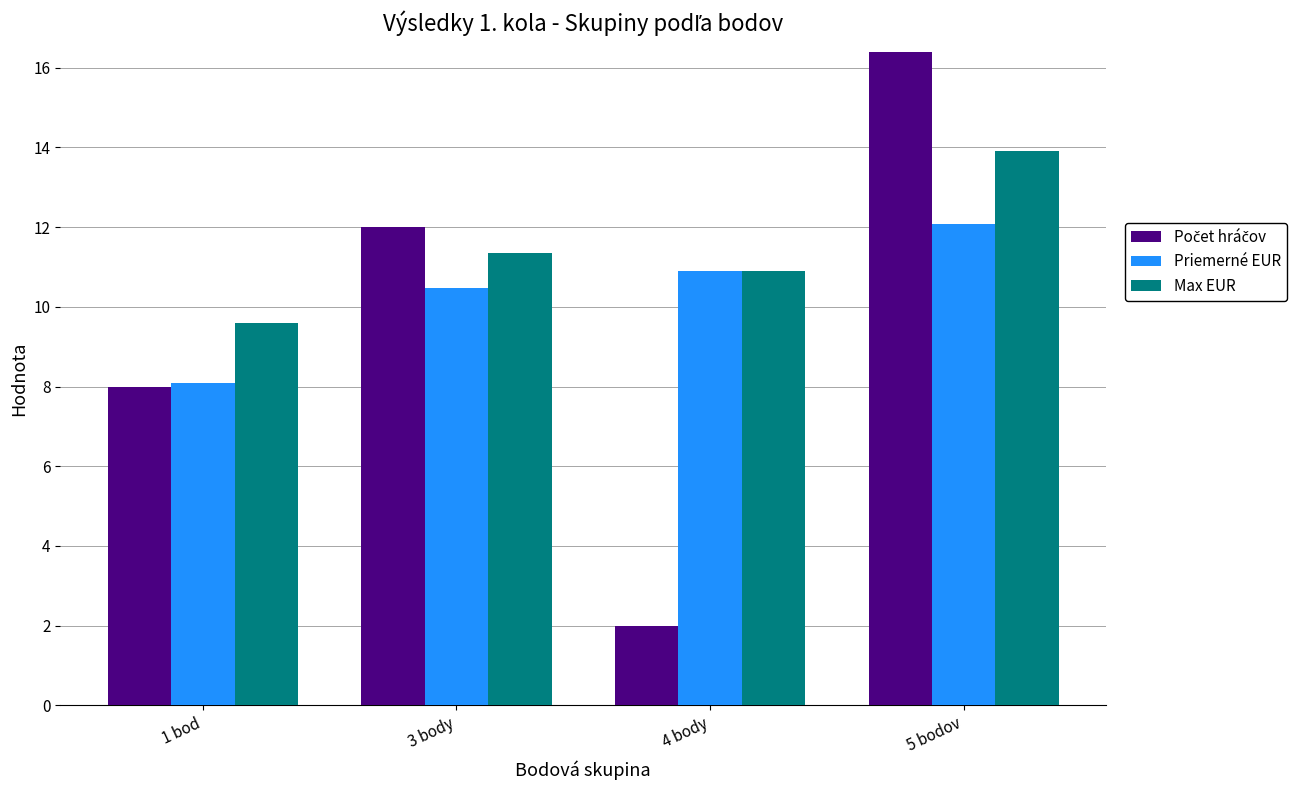

What is the total value across all series at 3 body?

33.8